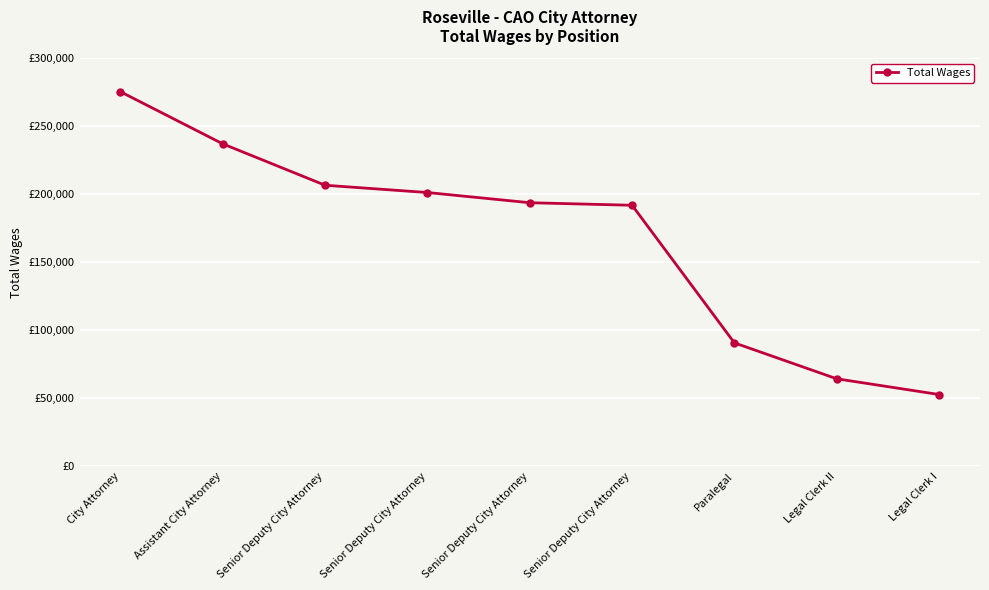

Does the chart have visible grid lines?

Yes